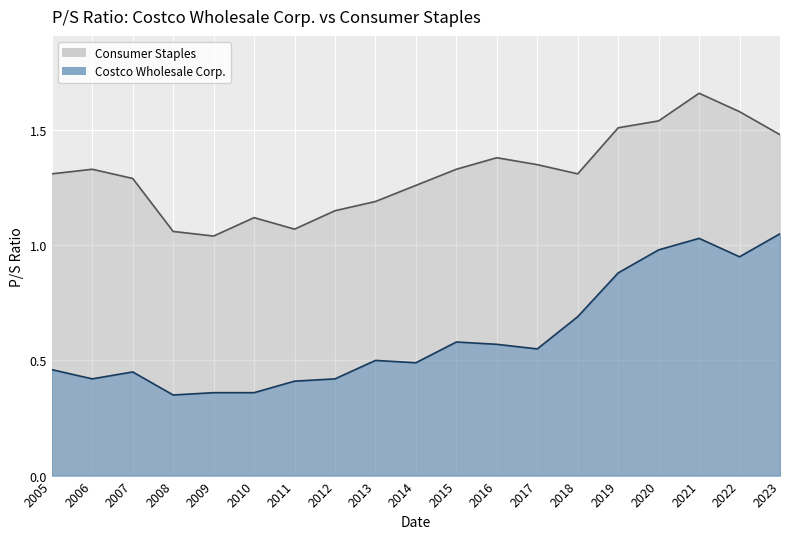

The Consumer Staples series shows 1.7 at 2014. True or false?

False